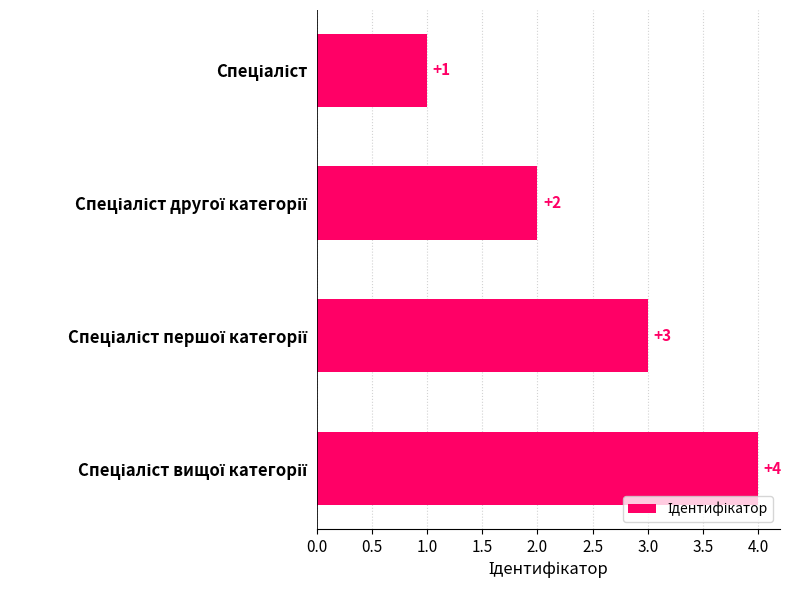

What is the difference between the maximum and minimum values?

3